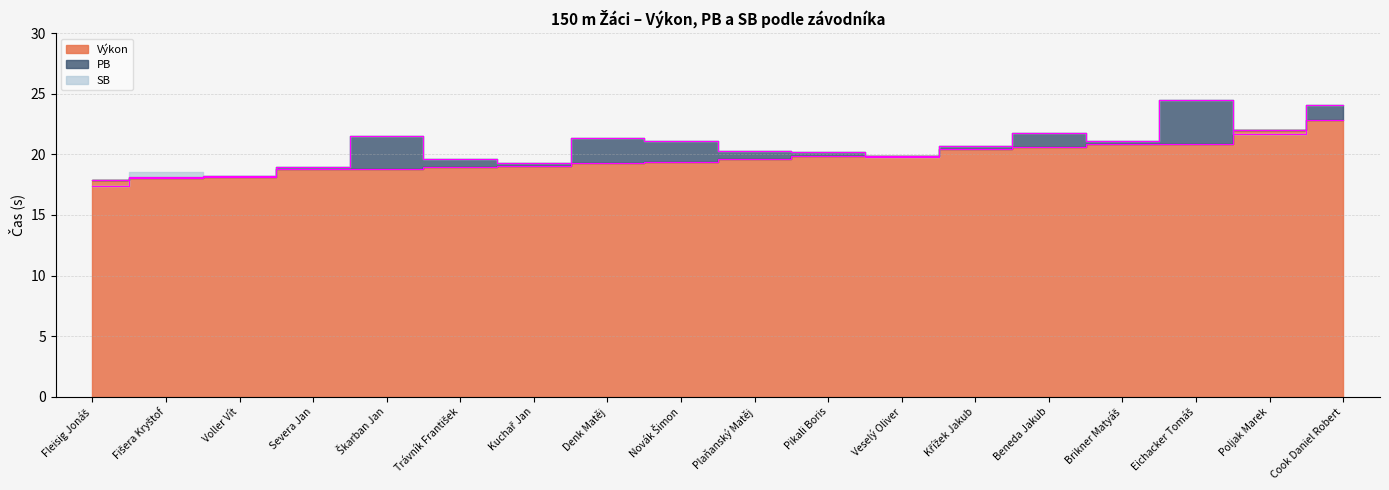

Which category has the highest value in the Výkon series?

Cook Daniel Robert